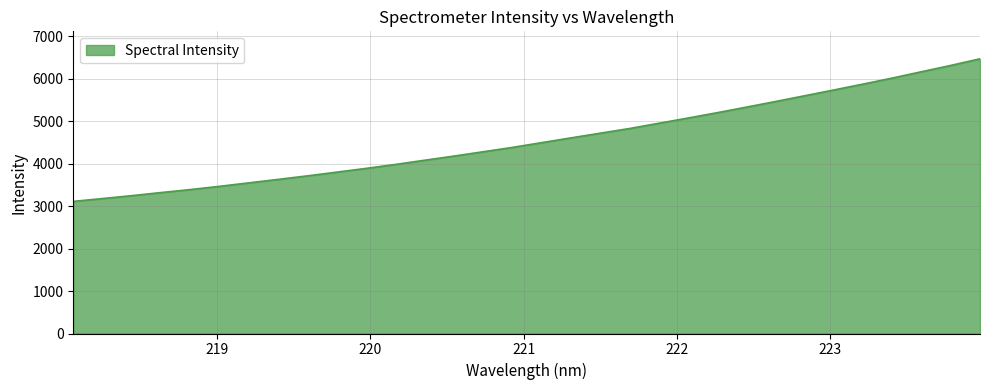

True or false: the data has more than 1 interior local peaks.

False